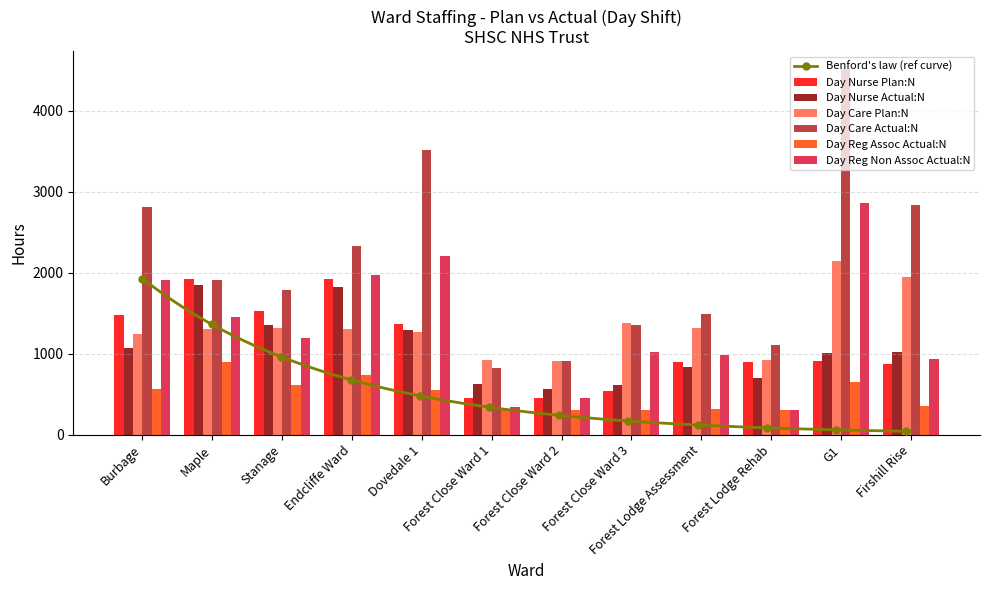

The Day Care Plan:N series shows 1408.6 at Forest Lodge Rehab. True or false?

False